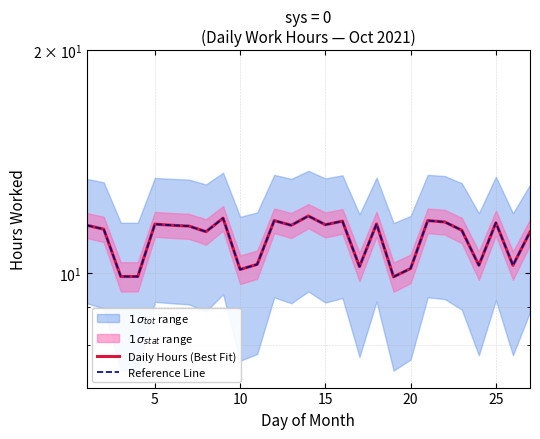

What is the greatest value displayed?

11.9